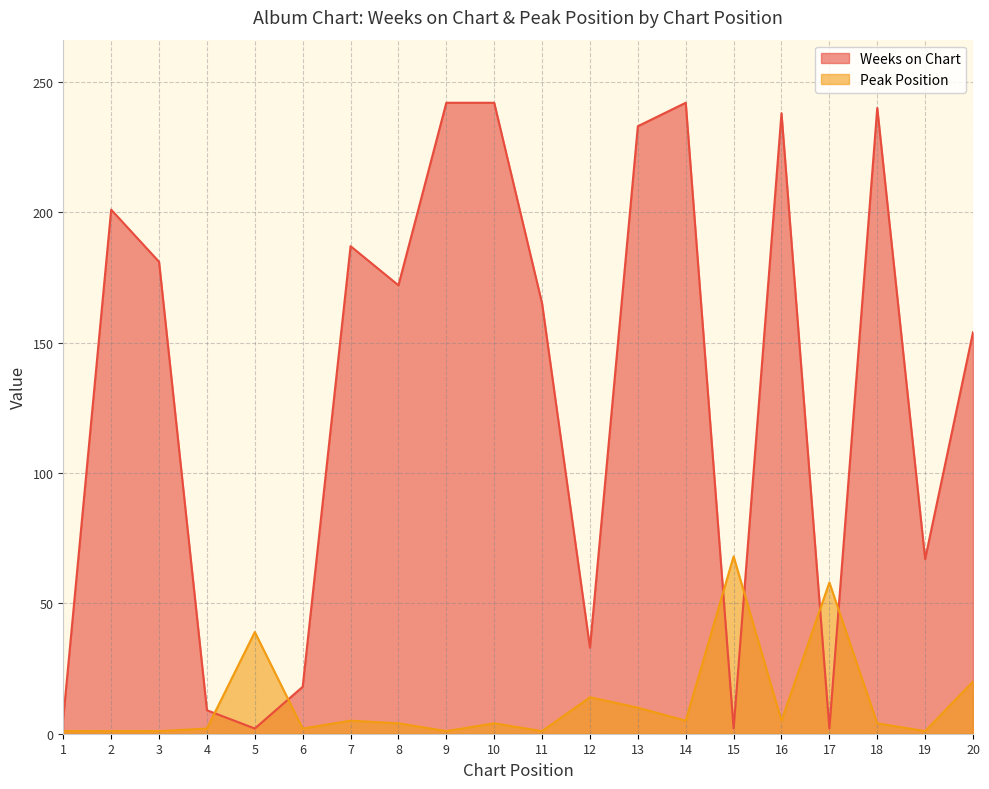

Where is the first local minimum for Weeks on Chart?

5